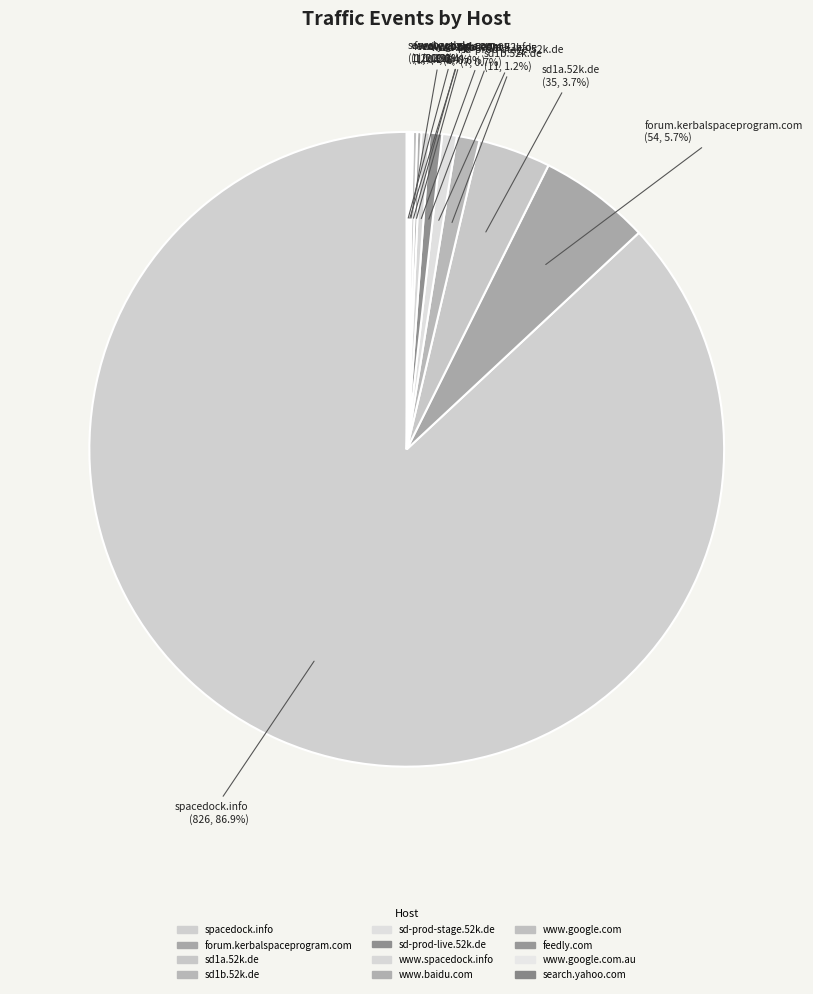

Which slice is the largest?

spacedock.info